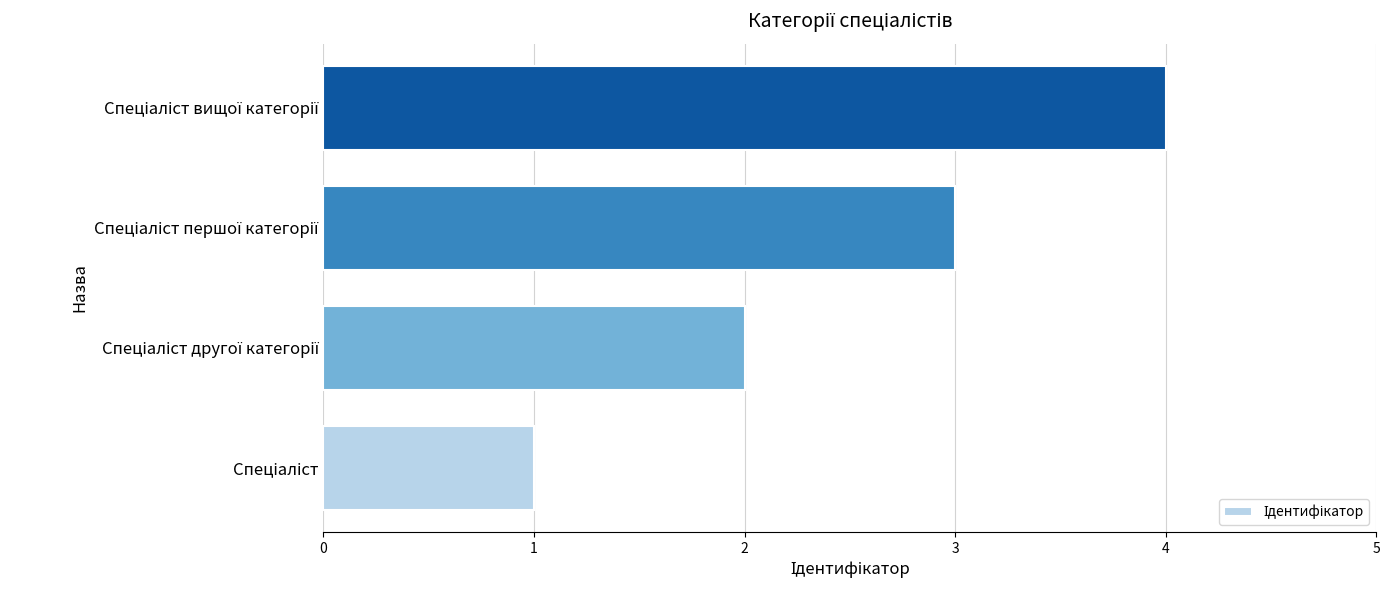

What is the maximum value shown in the chart?

4